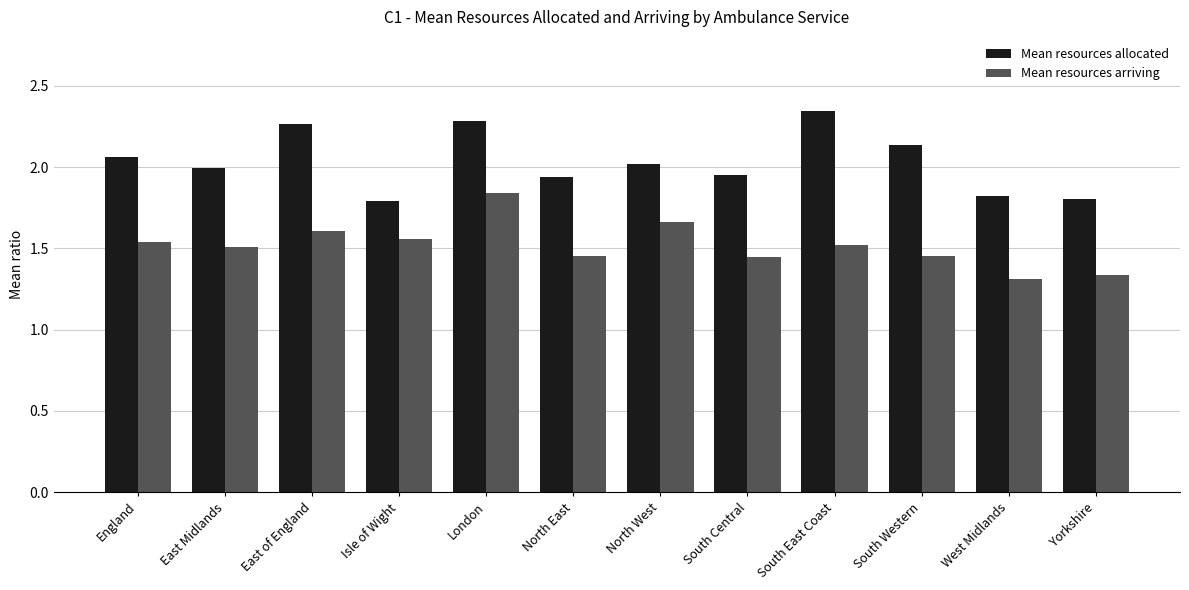

Which series changed the most between London and South Central?

Mean resources arriving